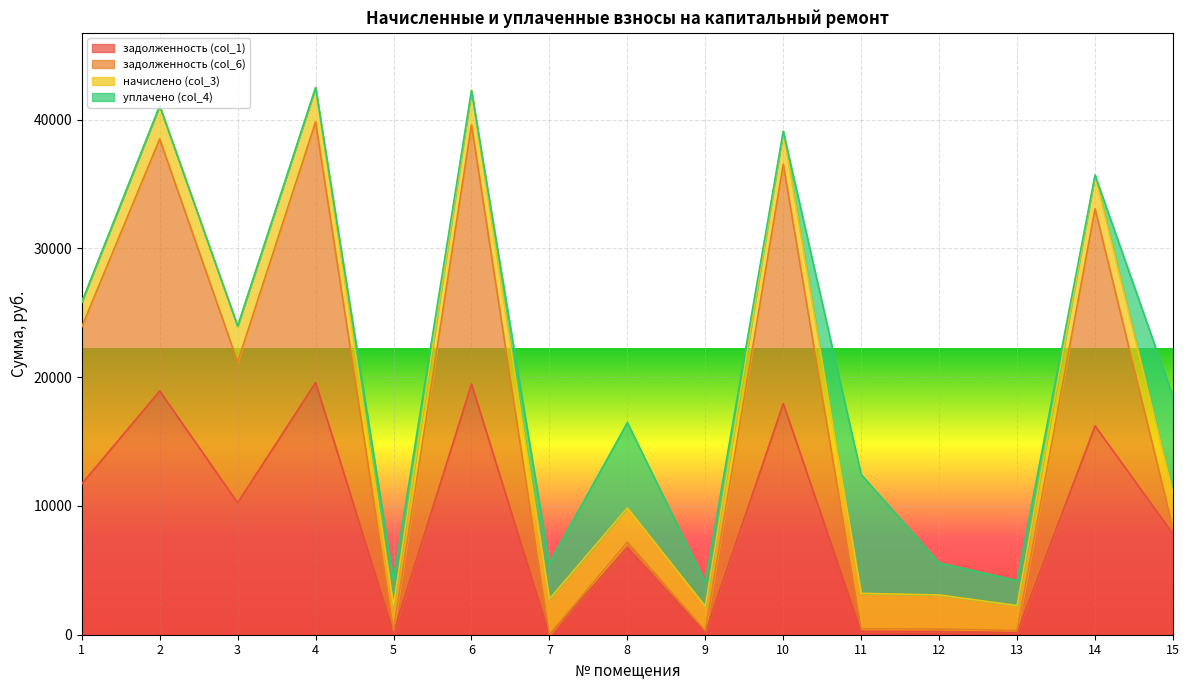

True or false: задолженность (col_1) has a value of 236.5 at 9.

False